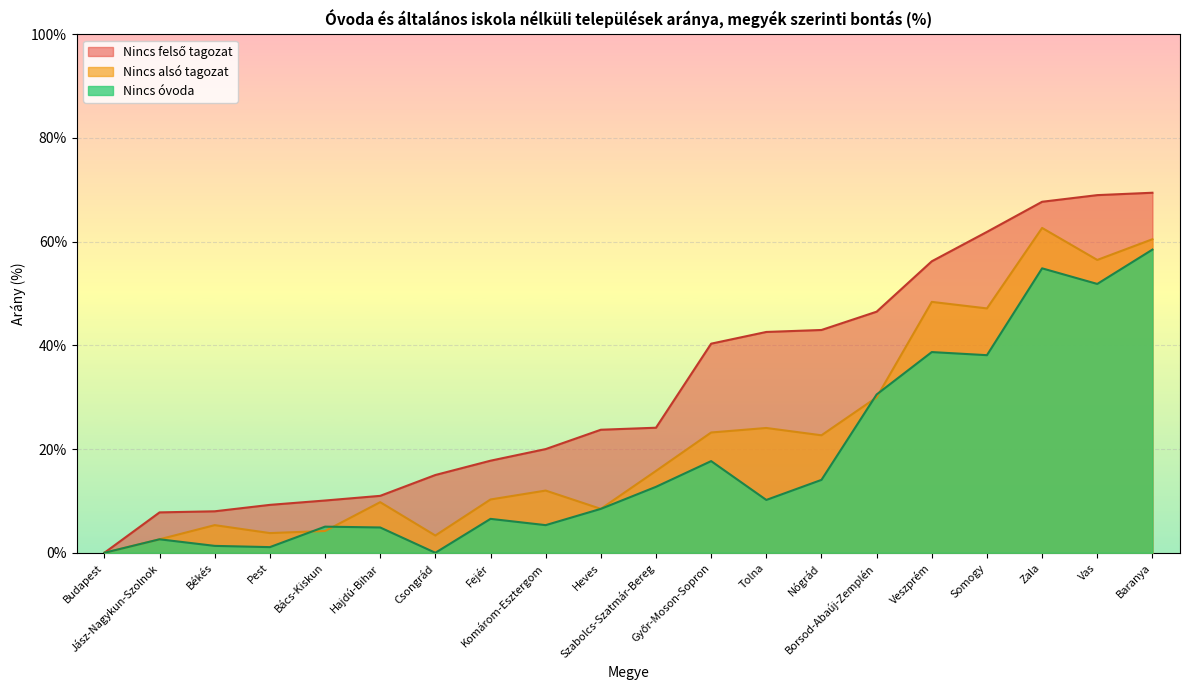

True or false: Nincs felső tagozat and Nincs alsó tagozat cross at least once.

False